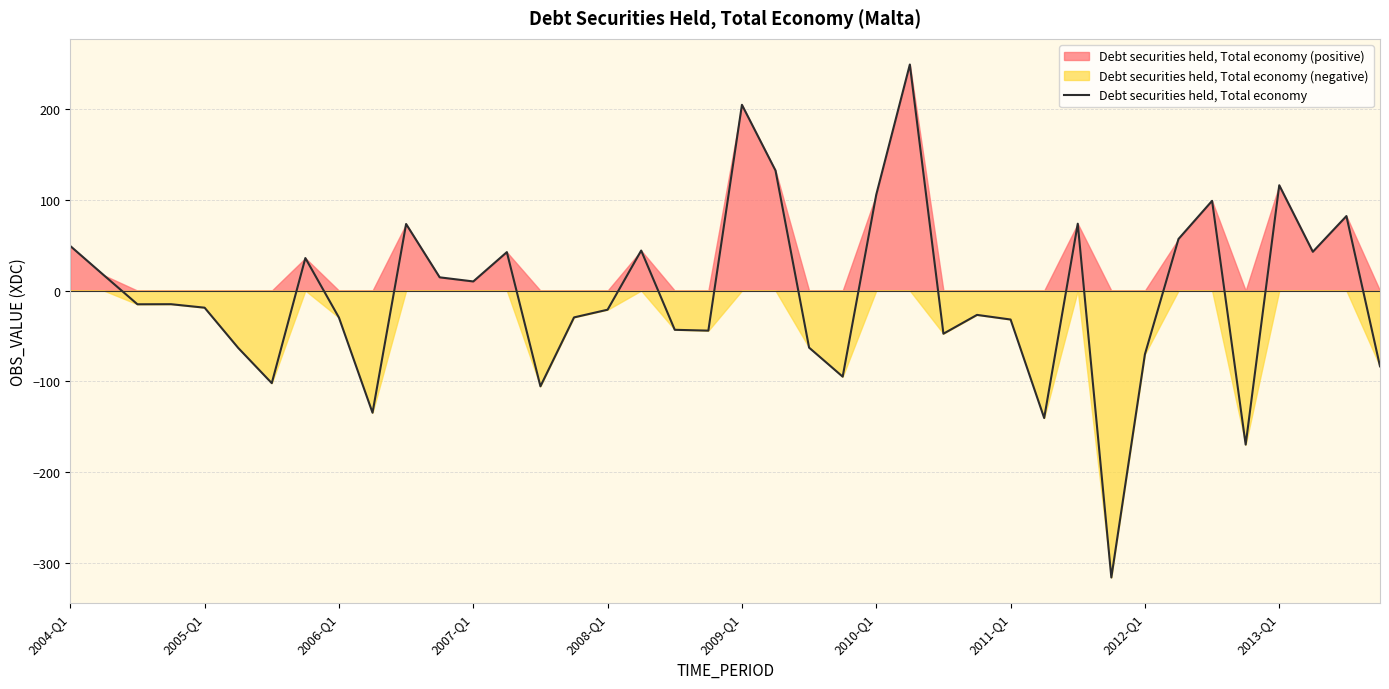

What is the lowest value of the Debt securities held, Total economy series?

-315.9